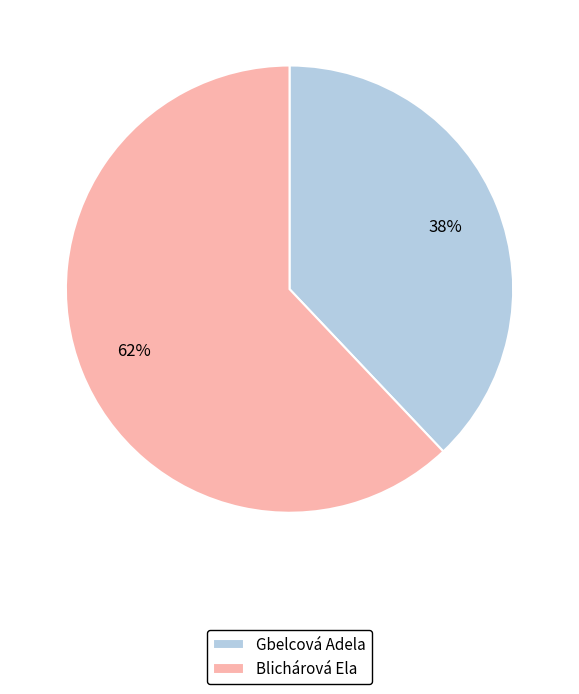

Which slice represents more than half of the pie?

Blichárová Ela